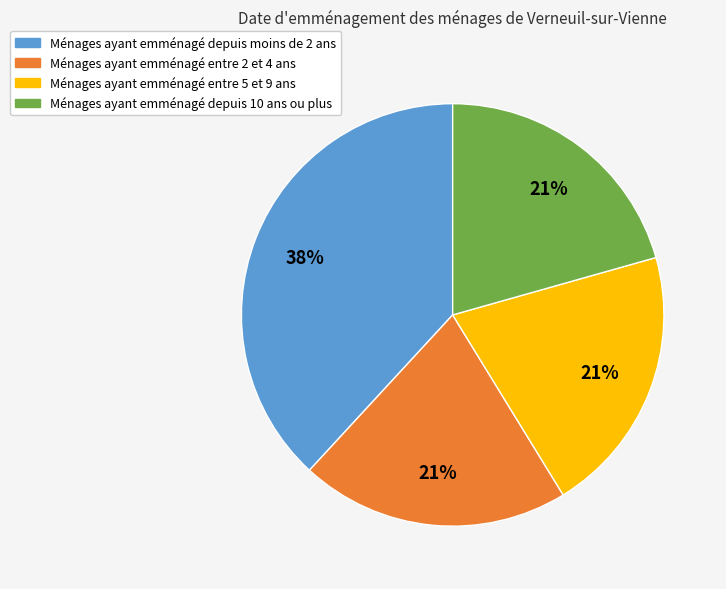

Is there a majority slice in this chart?

No